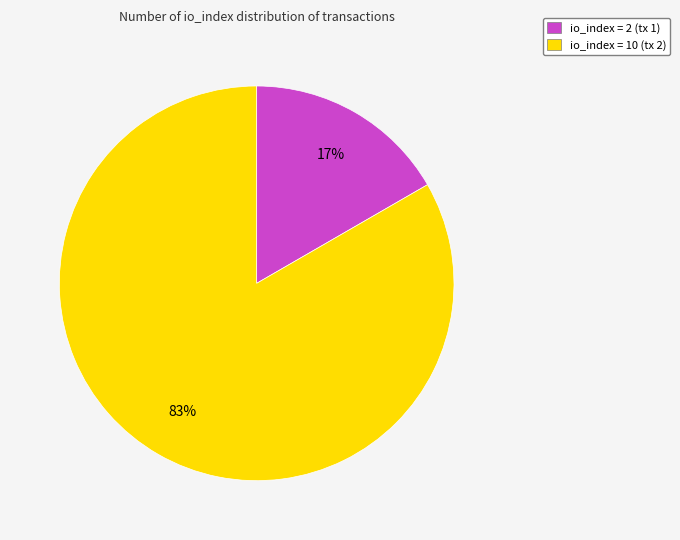

Combined, do io_index = 10 (tx 2) and io_index = 2 (tx 1) account for over 50%?

Yes